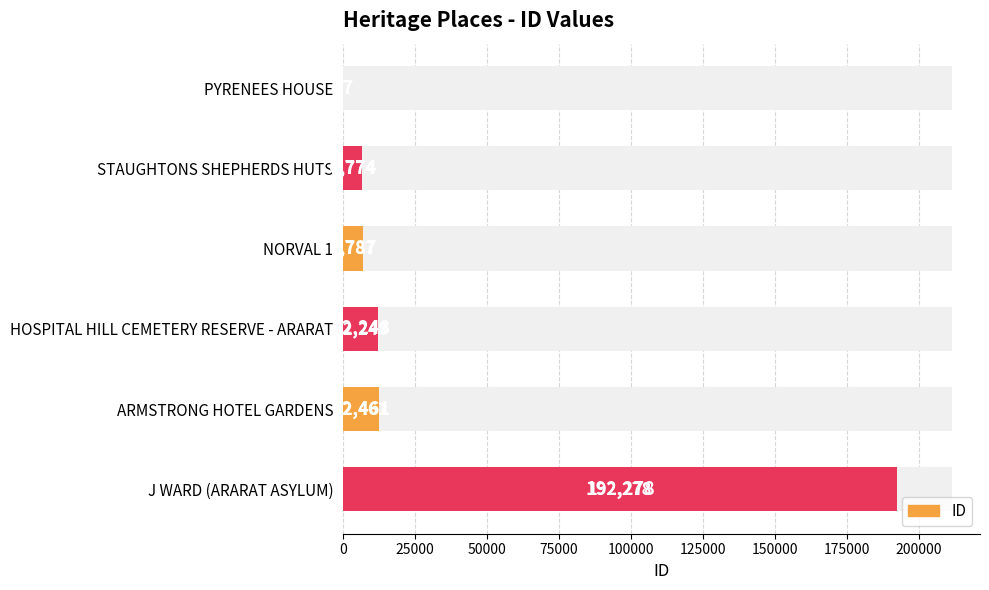

What is the difference between the maximum and minimum values?

192251